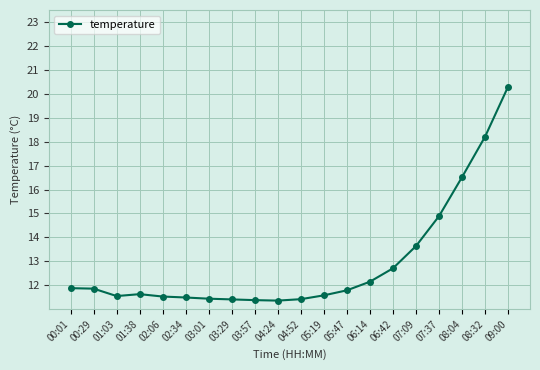

How many distinct data groups are displayed?

1